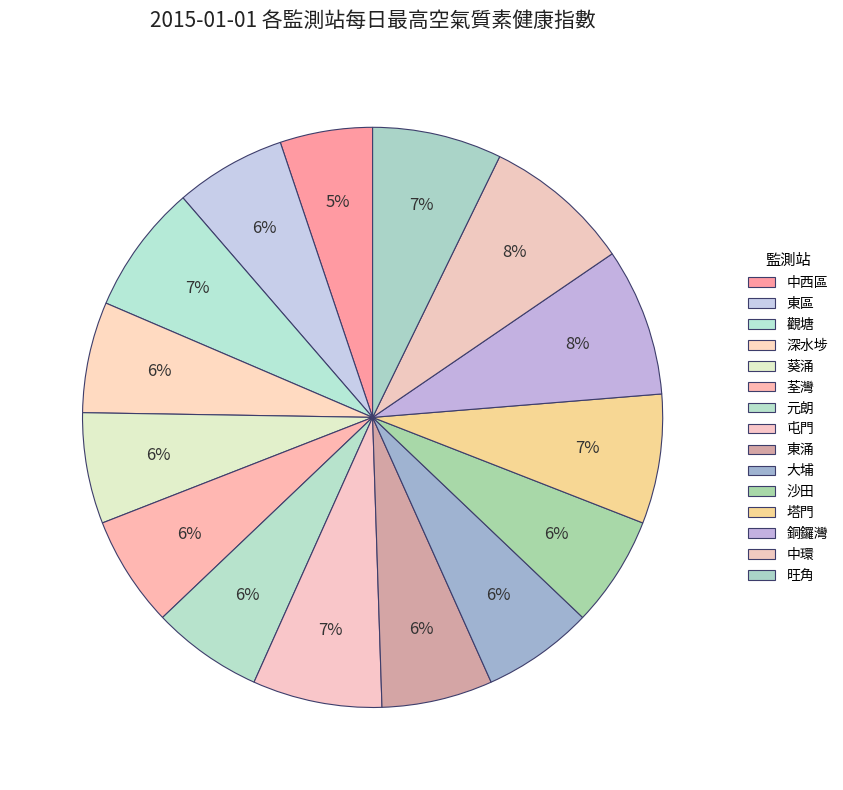

How many slices are in this pie chart?

15